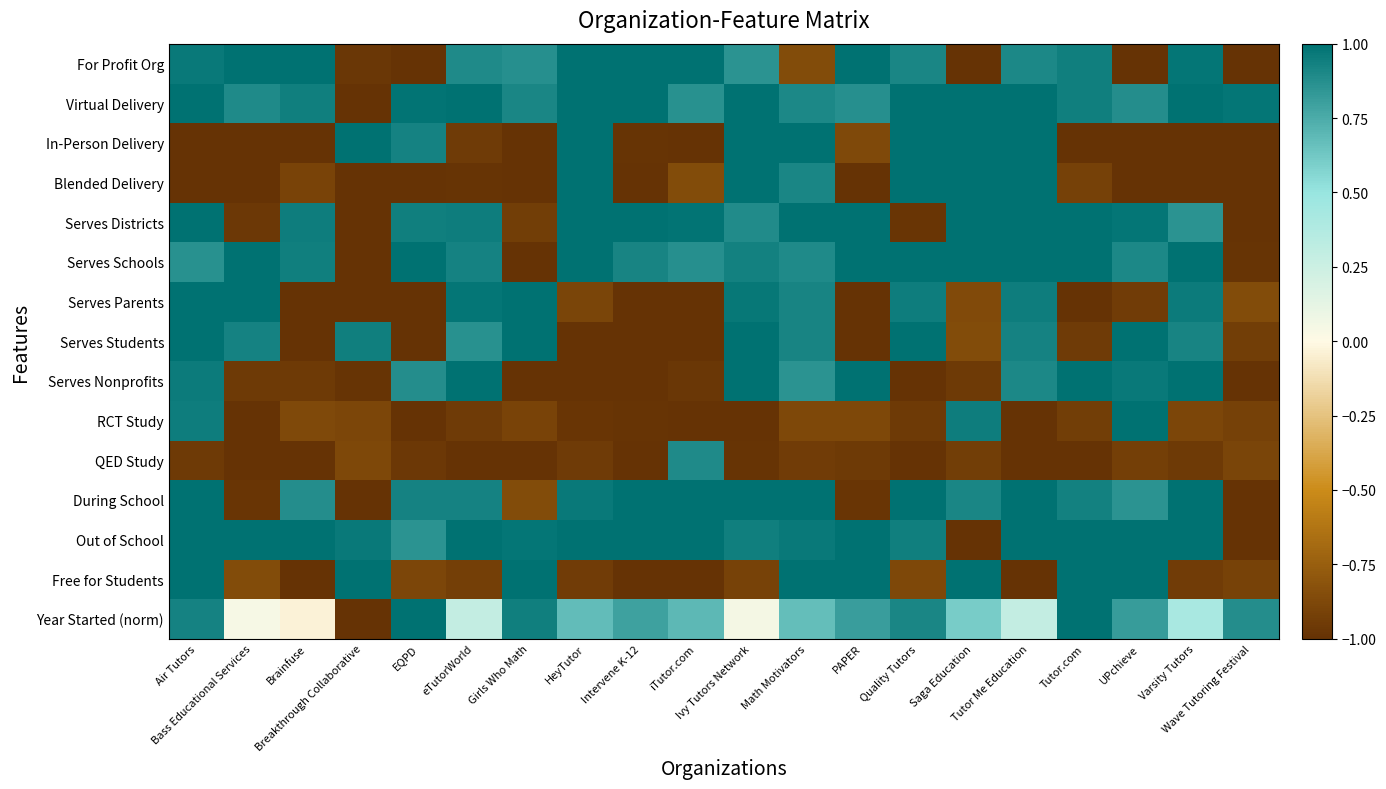

How many categories are shown in the chart?

20